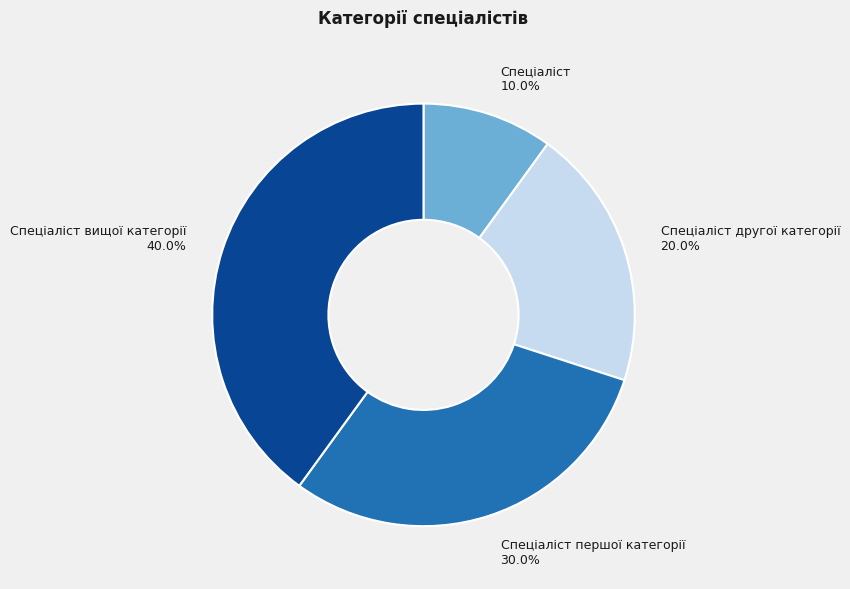

To the nearest percent, what is the combined percentage of Спеціаліст другої категорії and Спеціаліст?

30%